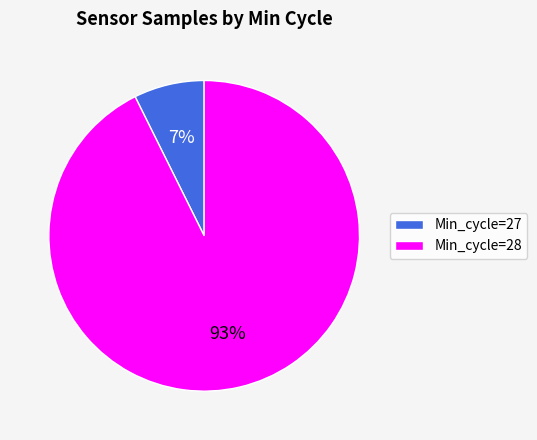

Do Min_cycle=28 and Min_cycle=27 together represent more than half of the pie?

Yes